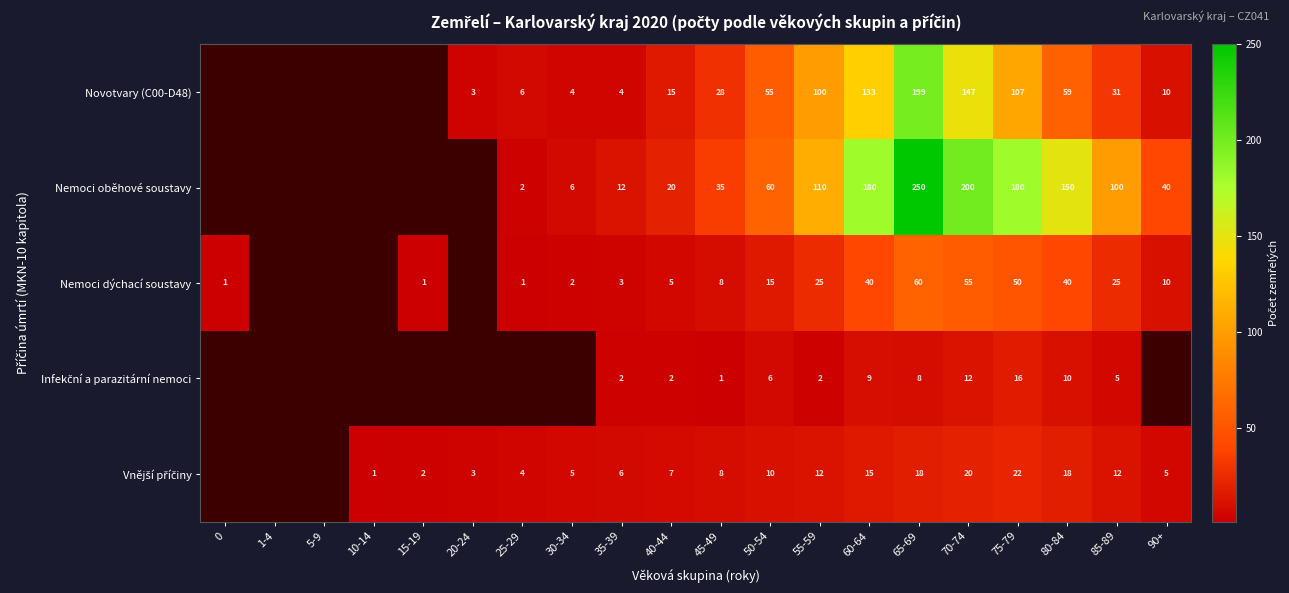

What is the total value across all series at 40-44?

49